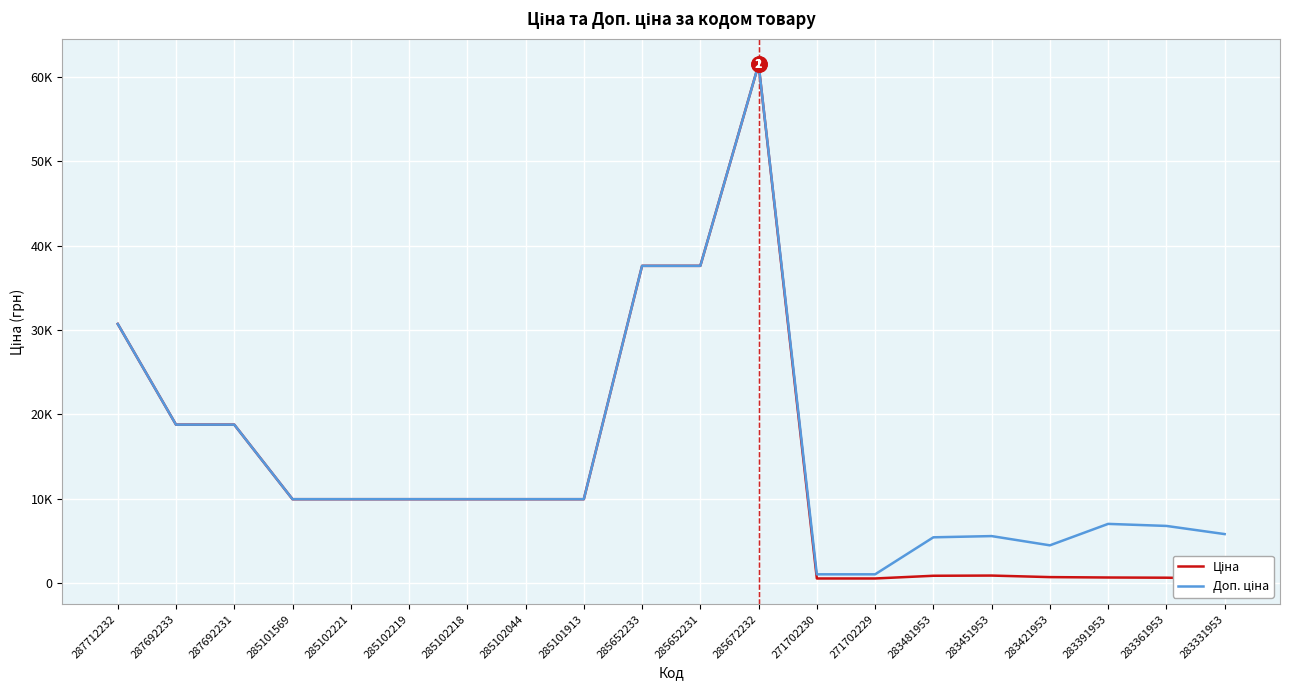

What is the difference between the highest and lowest values at 283361953?

6128.8